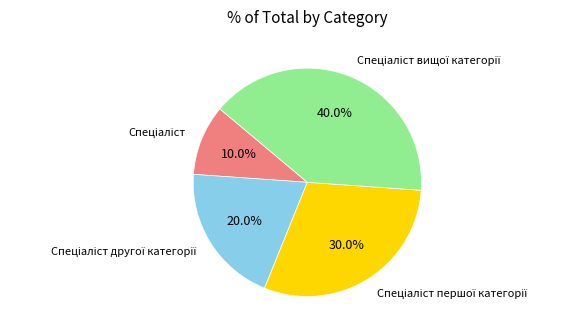

Does any single category account for the majority?

No